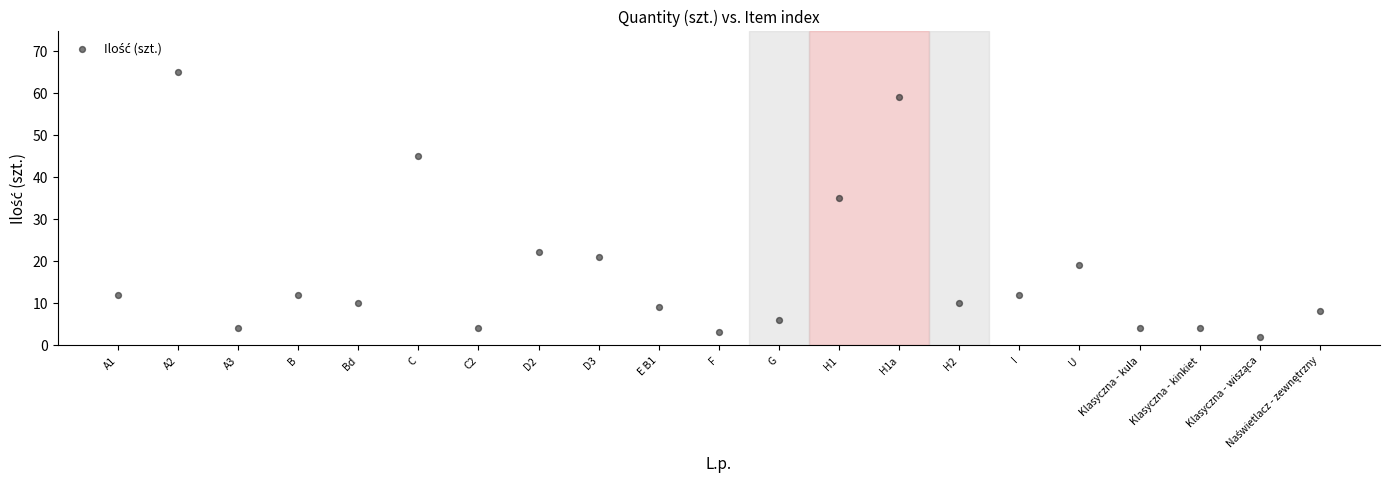

What is the range of X values (max minus min)?

20